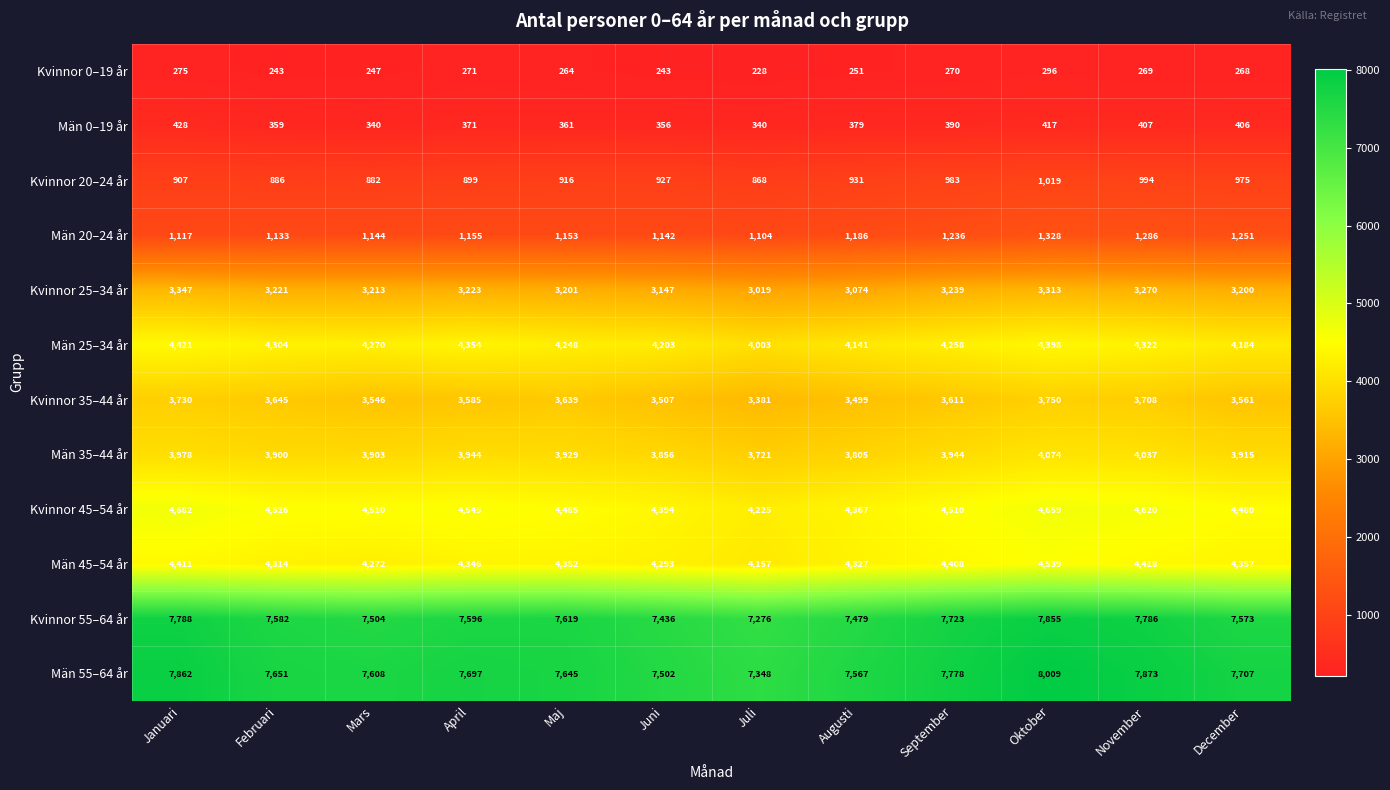

True or false: Män 45–54 år has a value of 2554 at Mars.

False